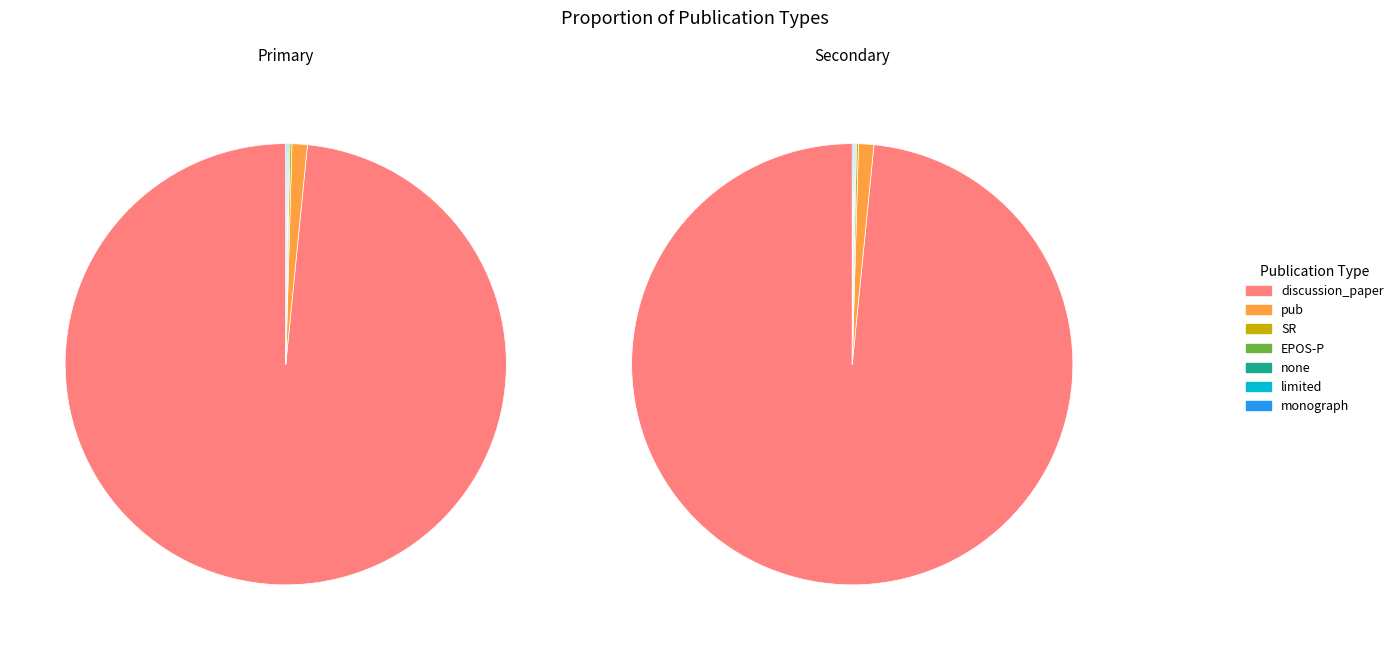

What percentage do EPOS-P and monograph together represent?

0.1%